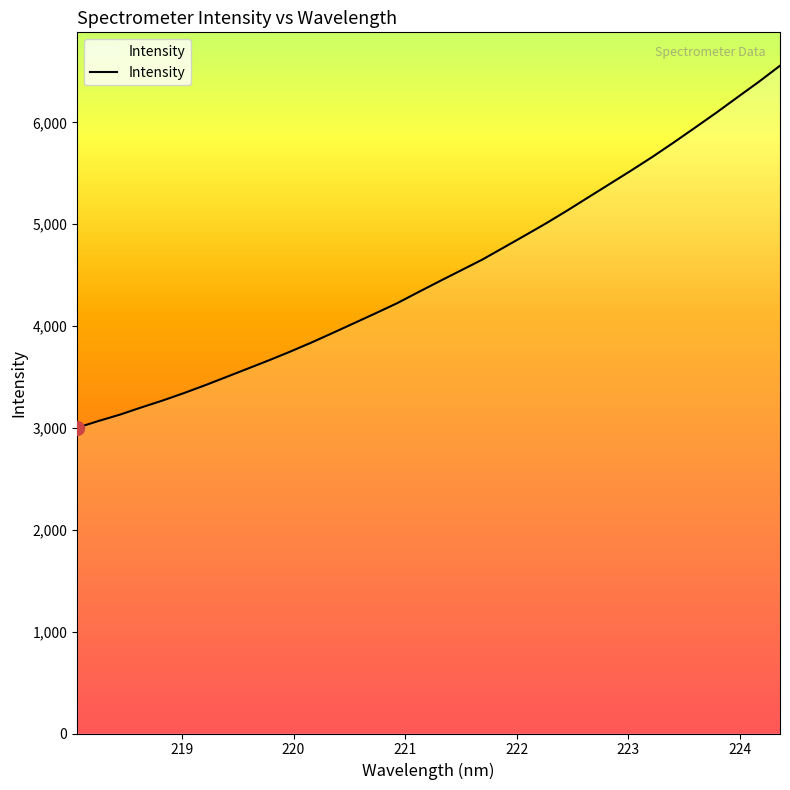

What is the minimum value shown in the chart?

3001.8